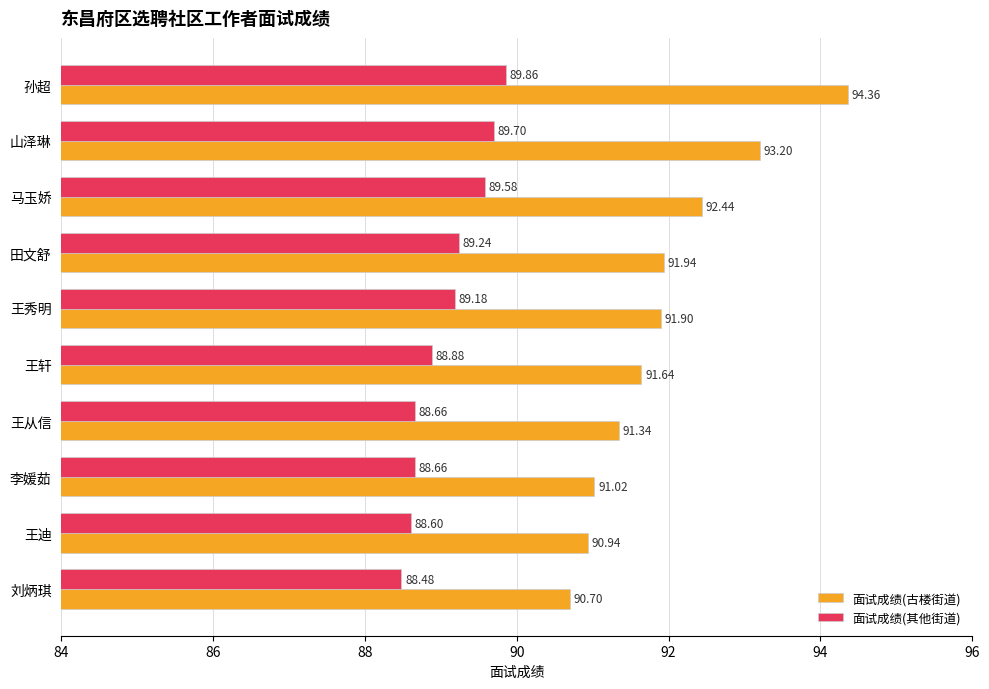

At which category is the sum across all series the highest?

孙超